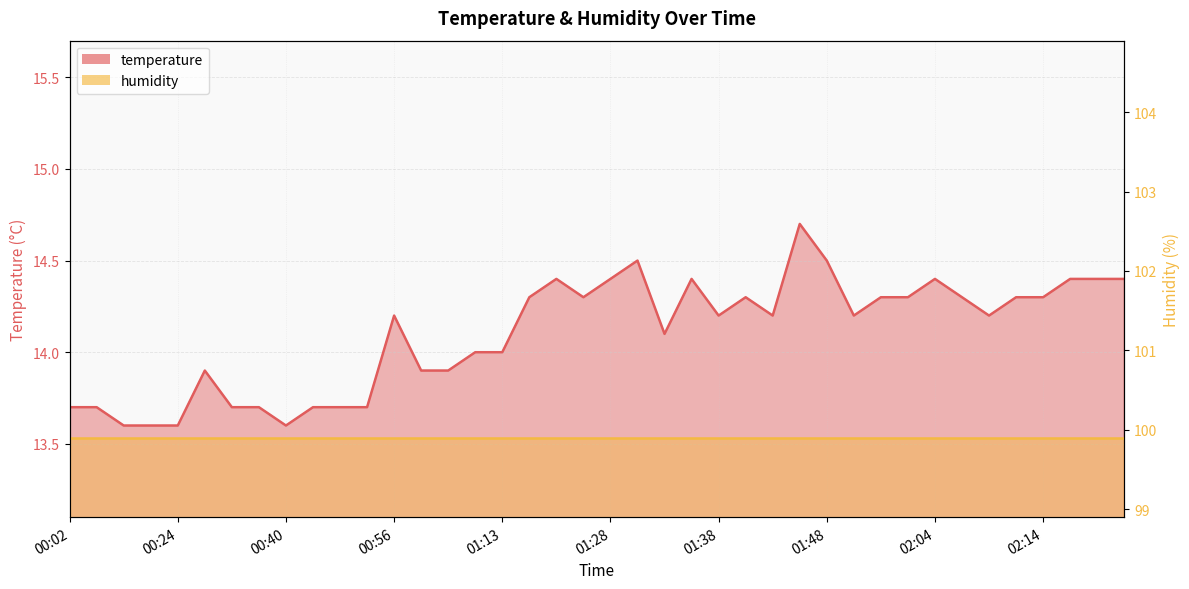

Rank the categories by value from highest to lowest.

01:46, 01:31, 01:48, 01:18, 01:28, 01:36, 02:04, 02:16, 02:21, 02:24, 01:15, 01:26, 01:41, 01:53, 02:01, 02:06, 02:11, 02:14, 00:56, 01:38, 01:43, 01:51, 02:09, 01:33, 01:10, 01:13, 00:27, 01:04, 01:07, 00:02, 00:05, 00:32, 00:37, 00:42, 00:47, 00:51, 00:08, 00:10, 00:24, 00:40